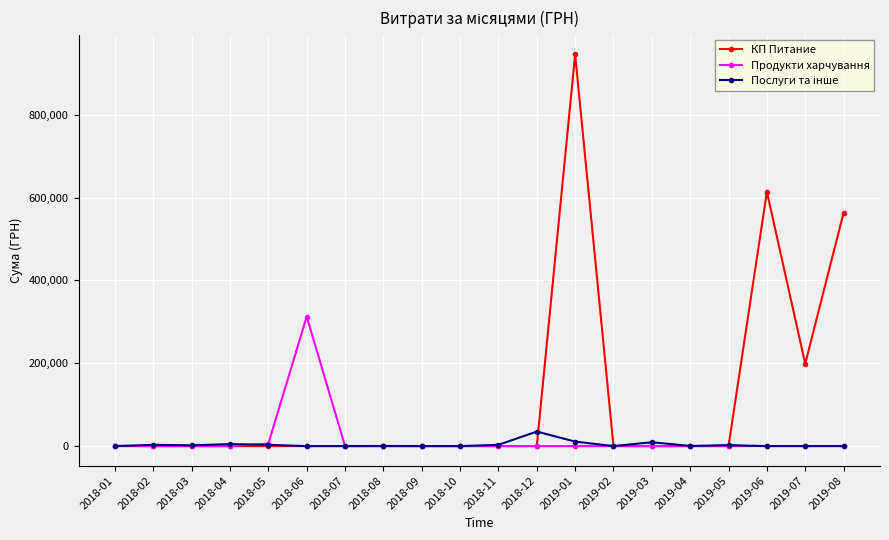

The value of КП Питание at 2018-07 is 0.0. True or false?

True